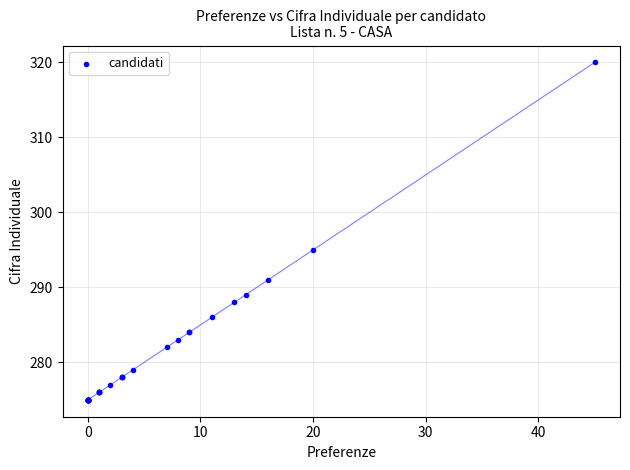

What Y value in the scatter plot is closest to 297?

295